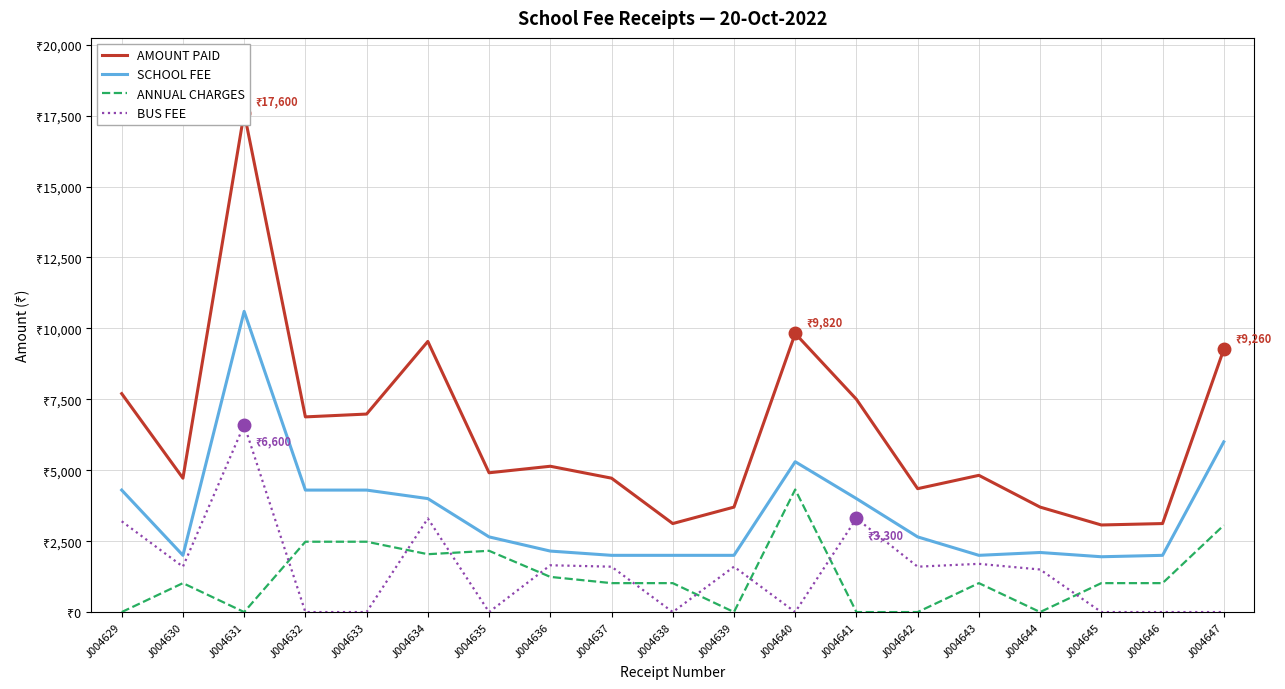

Where is the first local maximum for BUS FEE?

J004631